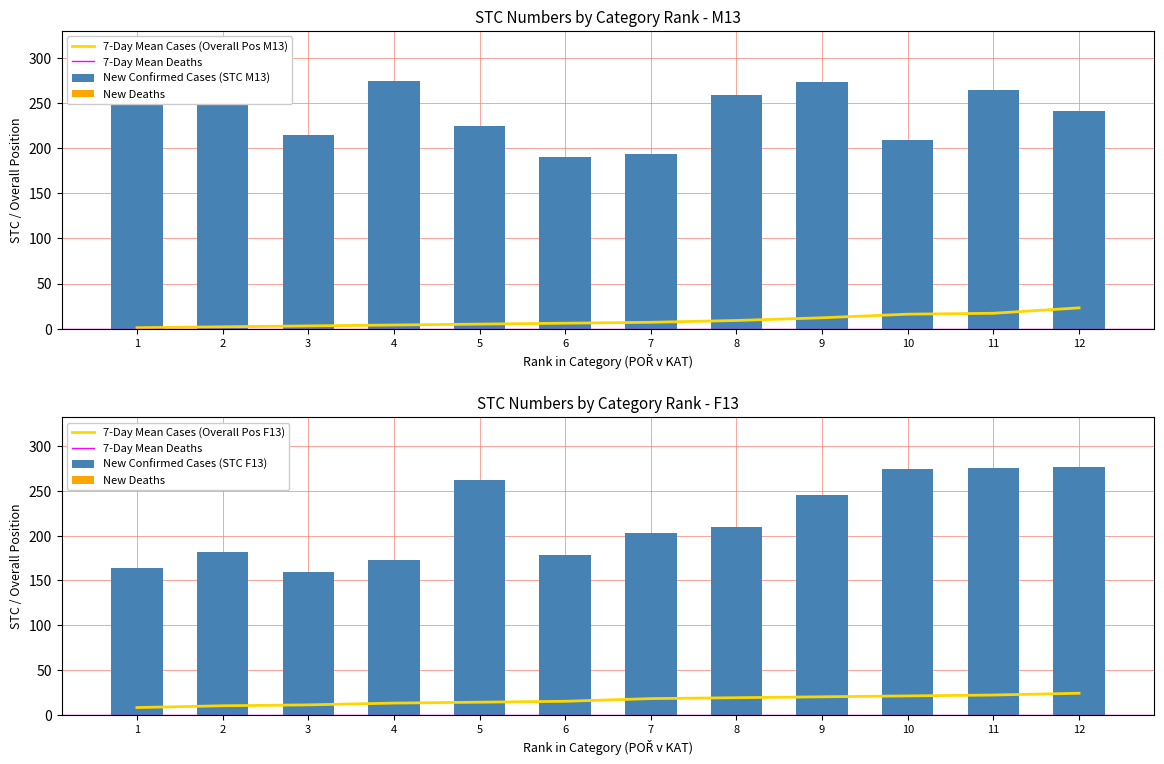

Reading right to left, list all the values displayed in this chart.

M13: 12=241	11=264	10=209	9=273	8=259	7=194	6=190	5=225	4=275	3=215	2=266	1=270
F13: 12=277	11=276	10=274	9=245	8=210	7=203	6=178	5=262	4=173	3=159	2=182	1=164